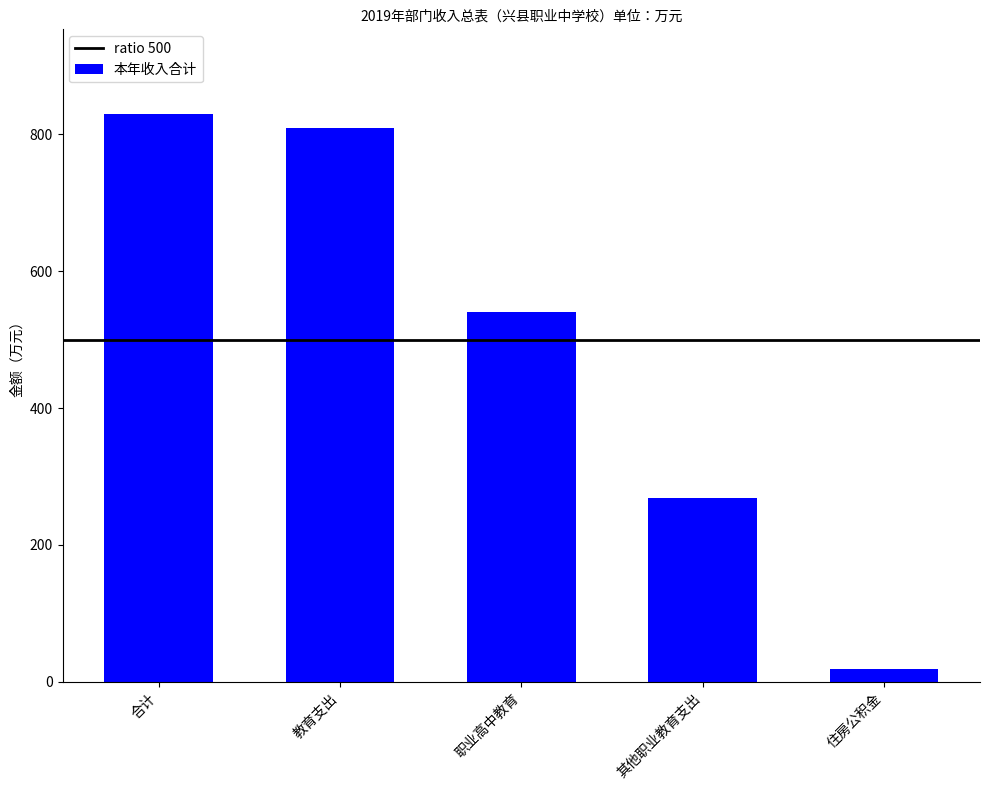

Which category has the lowest value across all series?

住房公积金